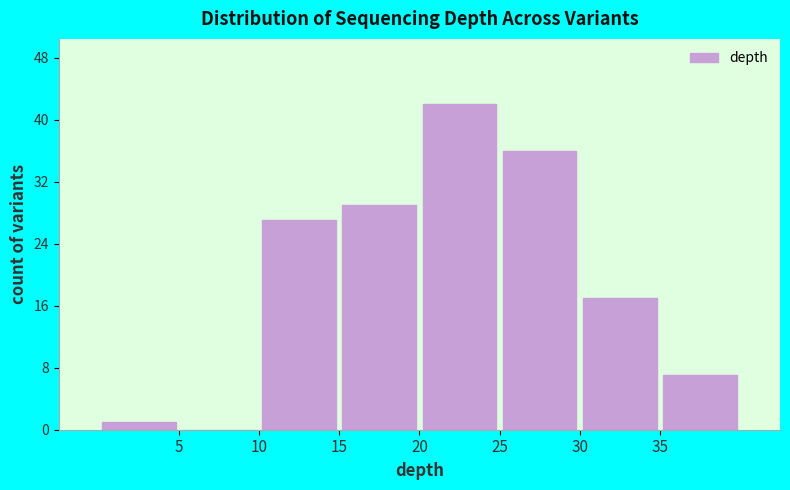

What is the height of the bar covering 10 to 15 on the x-axis? The values are not printed on the chart, so give them approximately, as read against the axis.

27